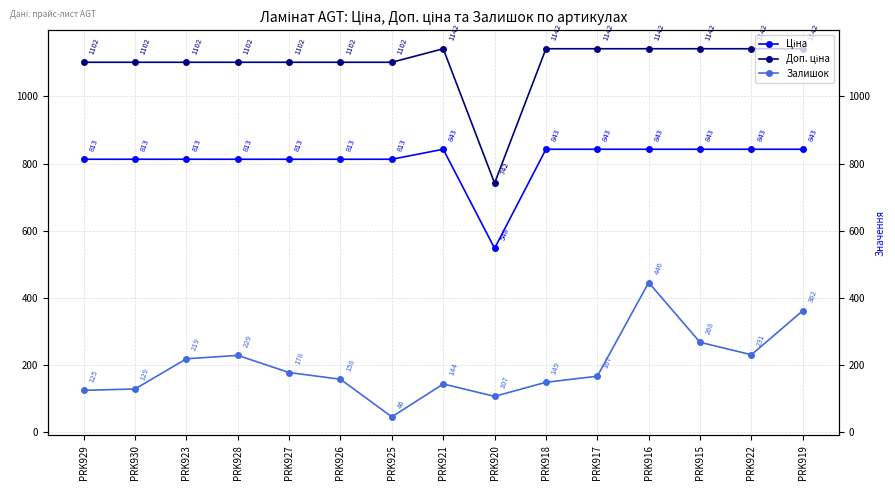

Read the Залишок value at PRK926.

158.0